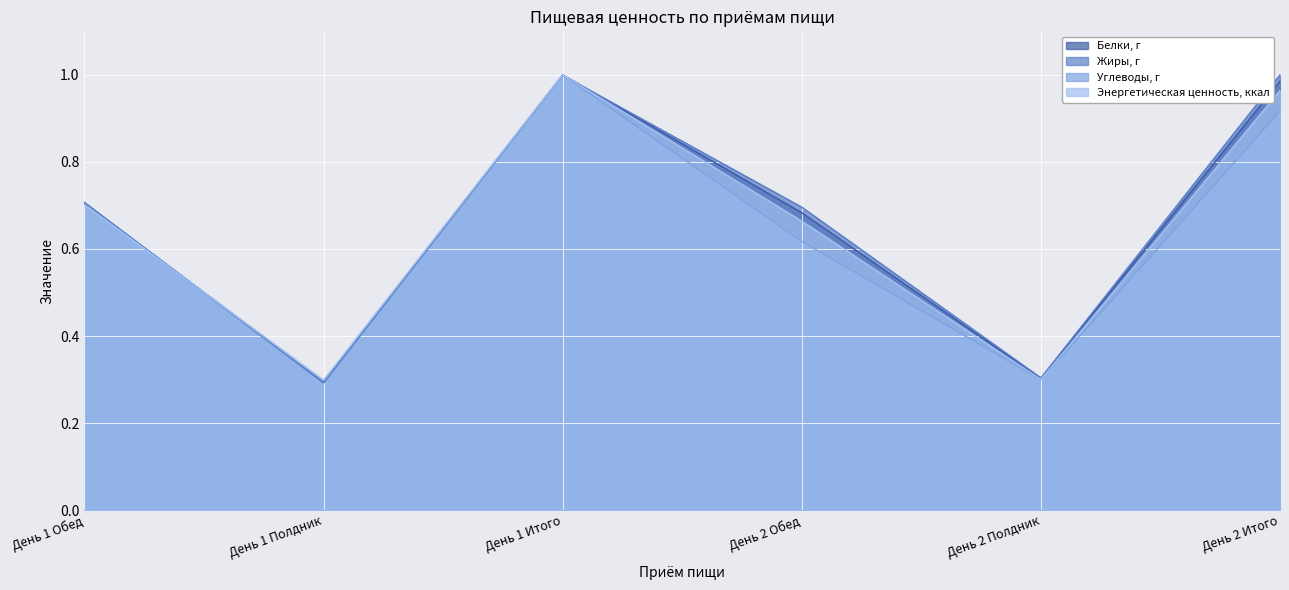

What is the difference between the maximum and minimum values in the Жиры, г series?

0.7